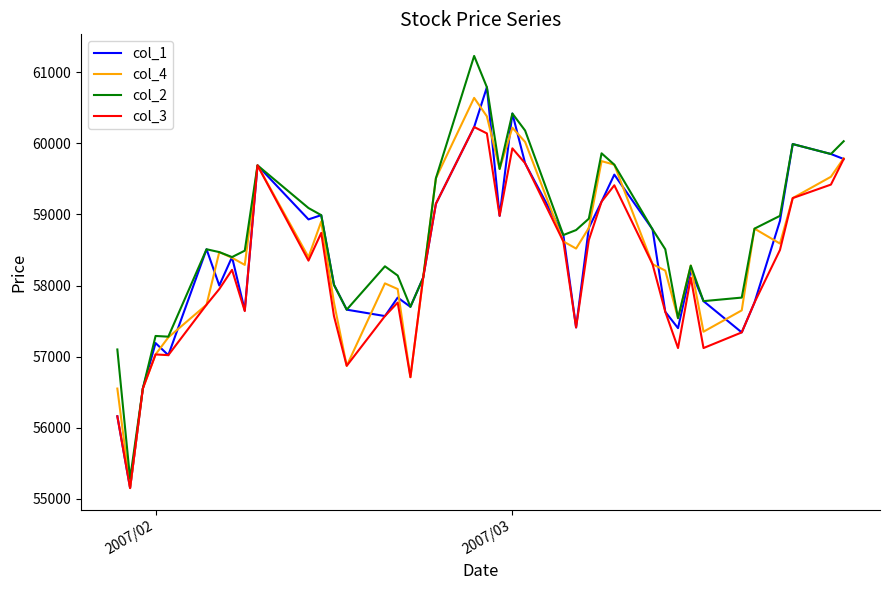

What is the highest value of the col_2 series?

61230